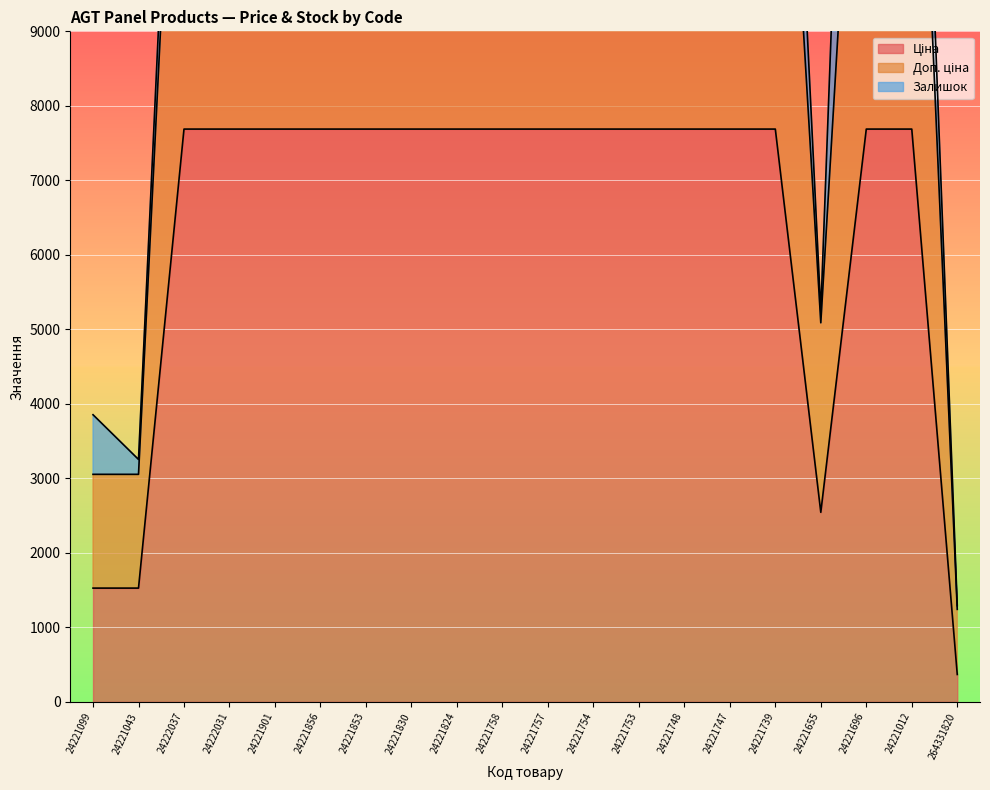

What is the sum of all Ціна values?

128972.9